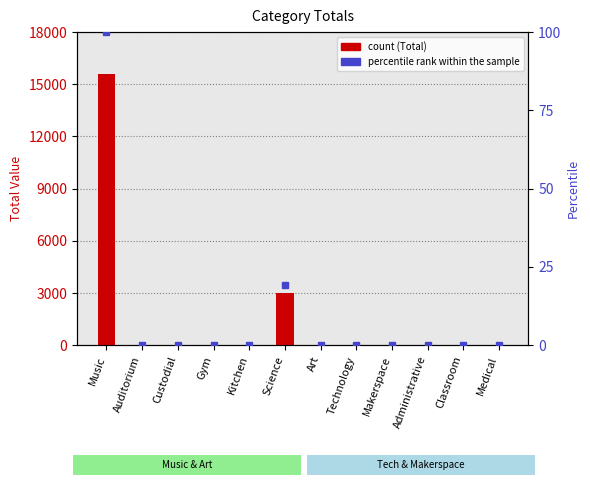

Which series has the largest total across all categories?

Total